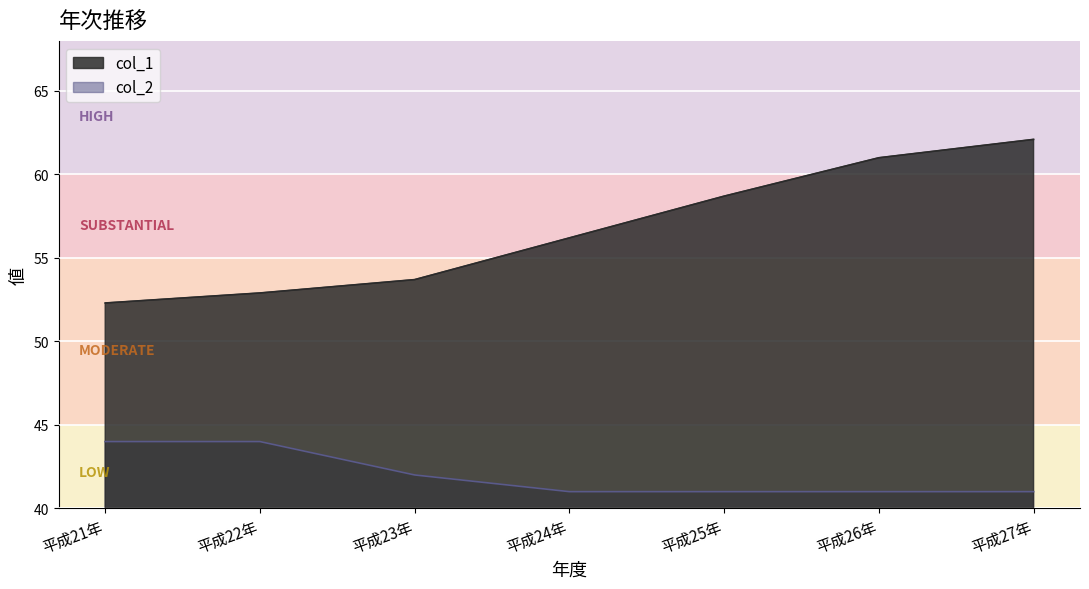

The chart shows a value of 52.3 at 平成21年. True or false?

True